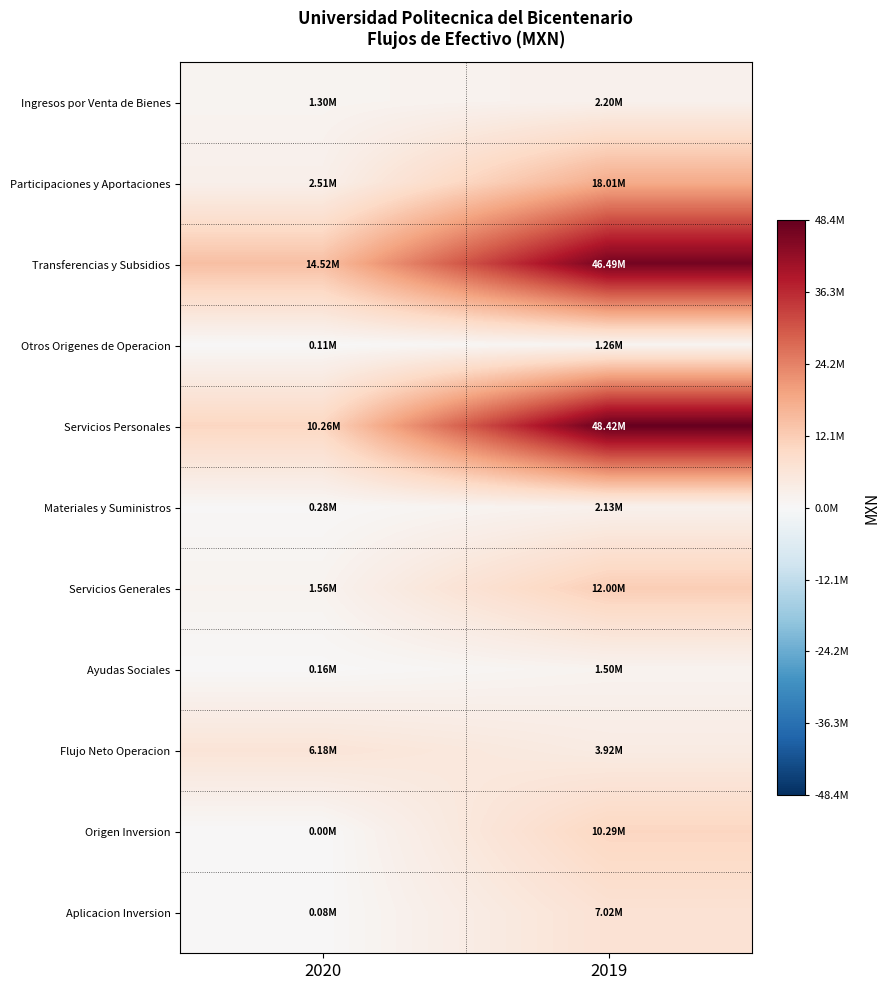

Reading right to left, extract all data points from this chart.

Ingresos por Venta de Bienes: 2019=2199268.0	2020=1301913.0
Participaciones y Aportaciones: 2019=18014399.3	2020=2514234.0
Transferencias y Subsidios: 2019=46491779.5	2020=14518654.0
Otros Origenes de Operacion: 2019=1259198.3	2020=105224.3
Servicios Personales: 2019=48419654.9	2020=10255341.9
Materiales y Suministros: 2019=2125691.8	2020=280950.7
Servicios Generales: 2019=11995447.7	2020=1563069.8
Ayudas Sociales: 2019=1503622.2	2020=157446.6
Flujo Neto Operacion: 2019=3920228.5	2020=6183216.3
Origen Inversion: 2019=10290155.6	2020=0.0
Aplicacion Inversion: 2019=7022603.0	2020=80609.0